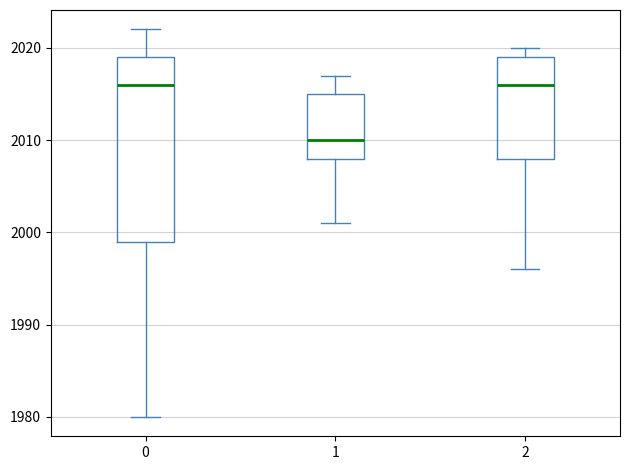

Reading left to right, transcribe this box plot: for each box, give where its median line is, the range the box spans, and where its two whiskers end, as read against the y-axis. The values are not printed on the chart, so give them approximately, as read against the axis.

0: median 2016, box 1999 to 2019, whiskers 1980 to 2022
1: median 2010, box 2008 to 2015, whiskers 2001 to 2017
2: median 2016, box 2008 to 2019, whiskers 1996 to 2020